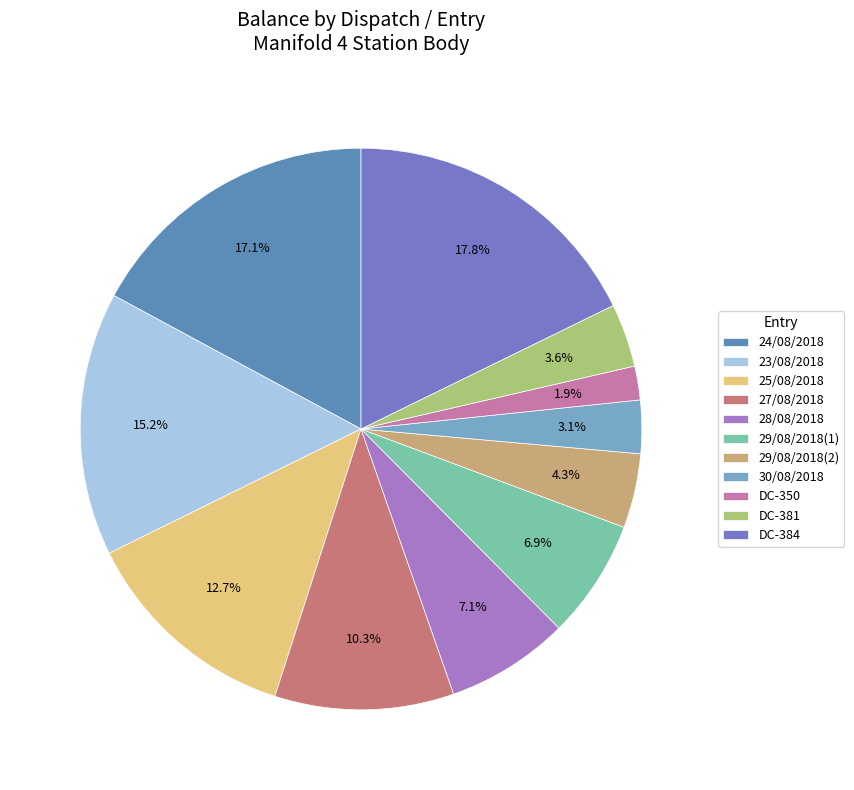

The DC-384 slice represents 30% of the pie. True or false?

False